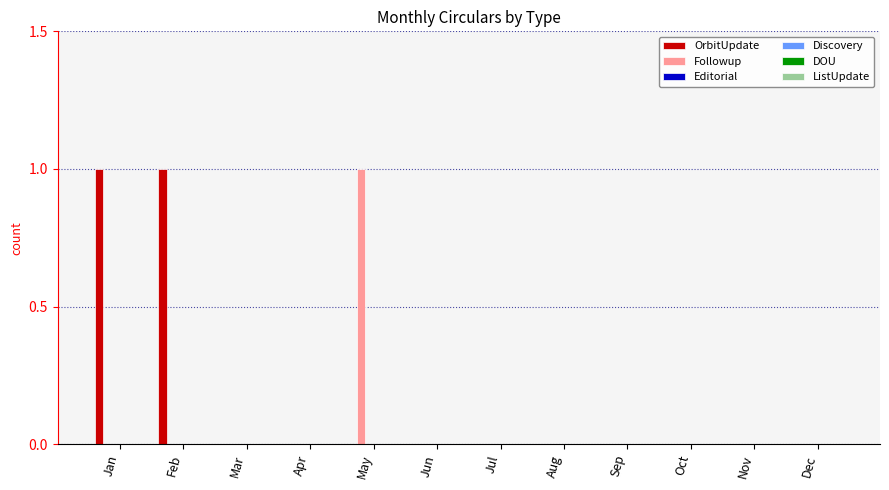

Which series has the largest total across all categories?

OrbitUpdate